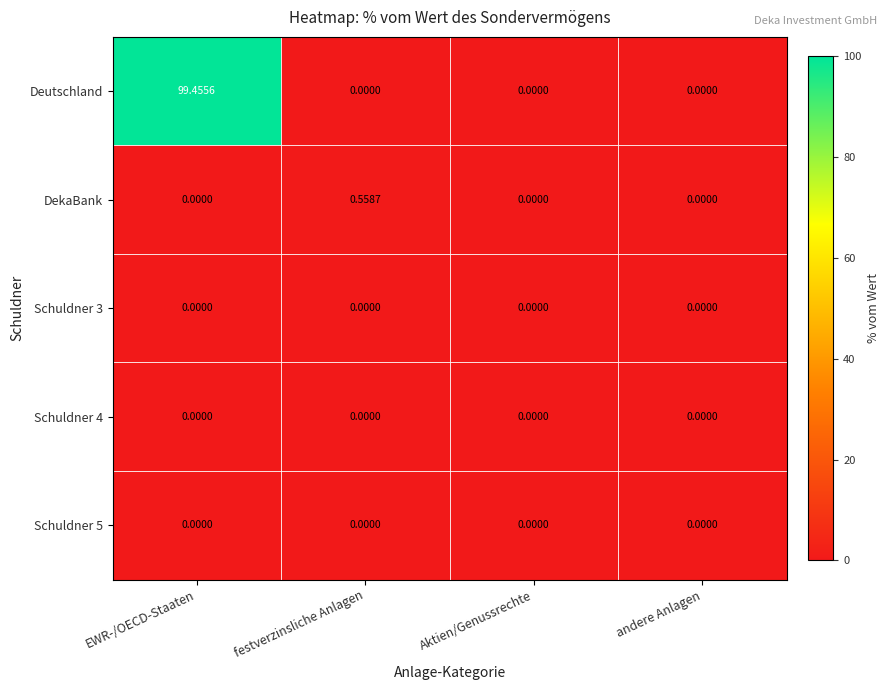

Which series has the largest total across all categories?

Deutschland